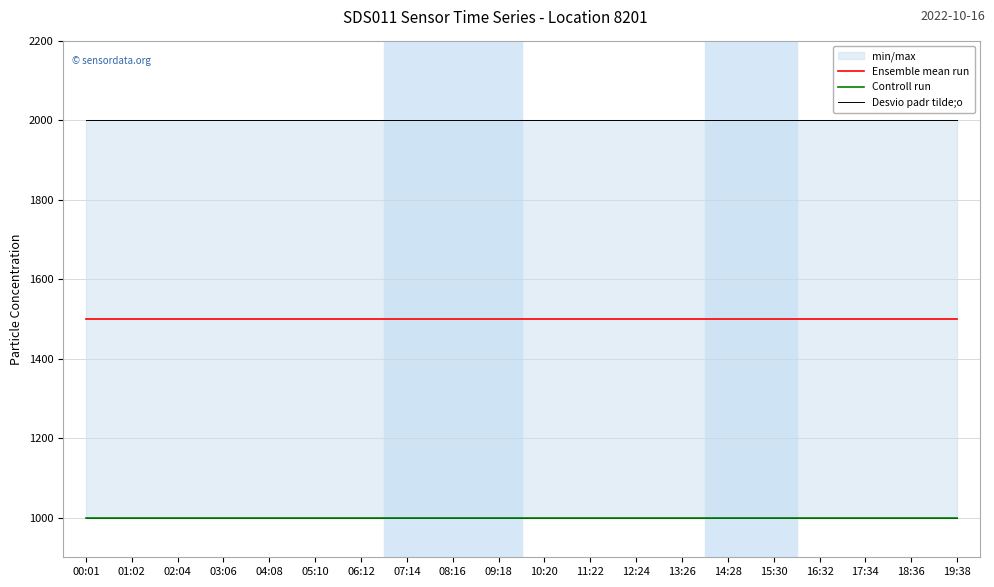

Reading left to right, extract all data points from this chart.

Ensemble mean run: 00:01=1499.9	01:02=1499.9	02:04=1499.9	03:06=1499.9	04:08=1499.9	05:10=1499.9	06:12=1499.9	07:14=1499.9	08:16=1499.9	09:18=1499.9	10:20=1499.9	11:22=1499.9	12:24=1499.9	13:26=1499.9	14:28=1499.9	15:30=1499.9	16:32=1499.9	17:34=1499.9	18:36=1499.9	19:38=1499.9
Controll run: 00:01=999.9	01:02=999.9	02:04=999.9	03:06=999.9	04:08=999.9	05:10=999.9	06:12=999.9	07:14=999.9	08:16=999.9	09:18=999.9	10:20=999.9	11:22=999.9	12:24=999.9	13:26=999.9	14:28=999.9	15:30=999.9	16:32=999.9	17:34=999.9	18:36=999.9	19:38=999.9
Desvio padr tilde;o: 00:01=1999.9	01:02=1999.9	02:04=1999.9	03:06=1999.9	04:08=1999.9	05:10=1999.9	06:12=1999.9	07:14=1999.9	08:16=1999.9	09:18=1999.9	10:20=1999.9	11:22=1999.9	12:24=1999.9	13:26=1999.9	14:28=1999.9	15:30=1999.9	16:32=1999.9	17:34=1999.9	18:36=1999.9	19:38=1999.9